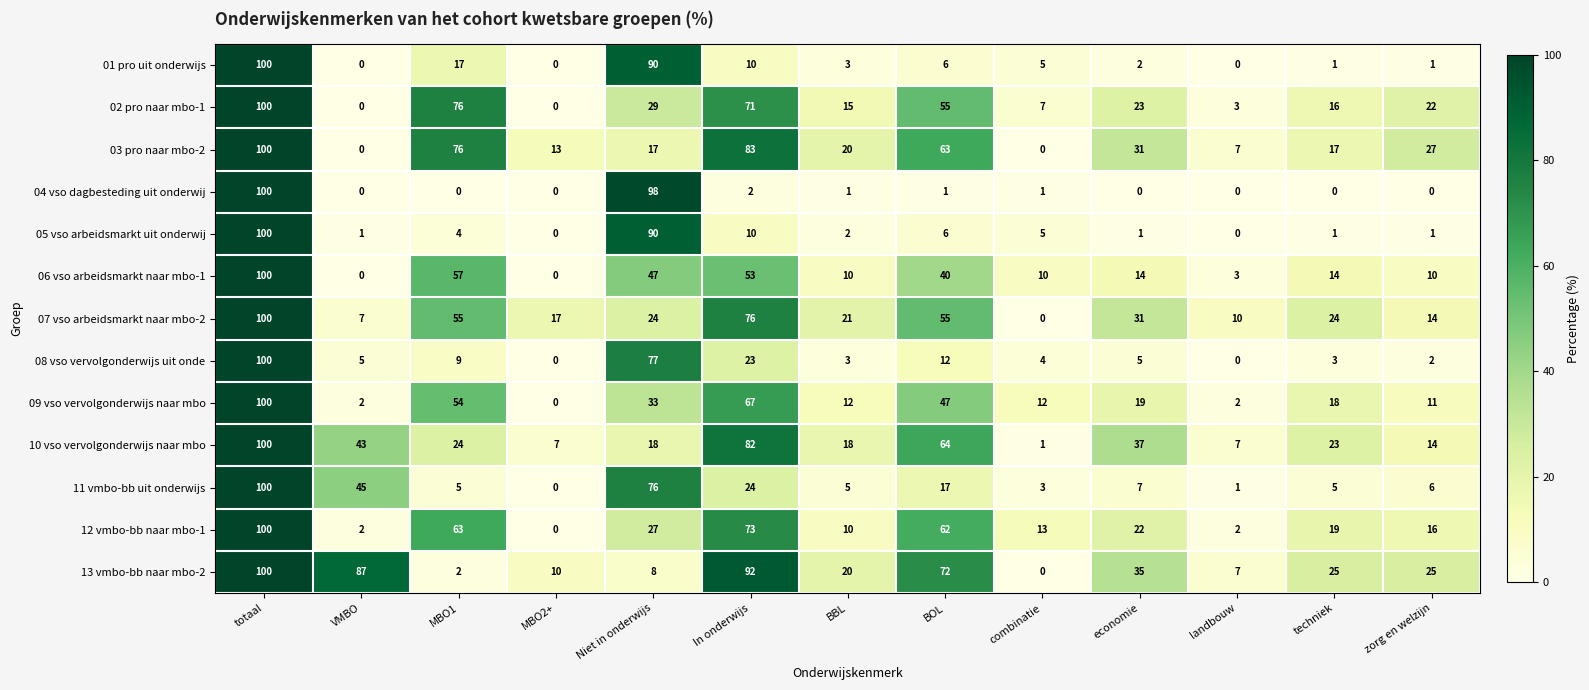

The 05 vso arbeidsmarkt uit onderwij series shows 0 at landbouw. True or false?

True